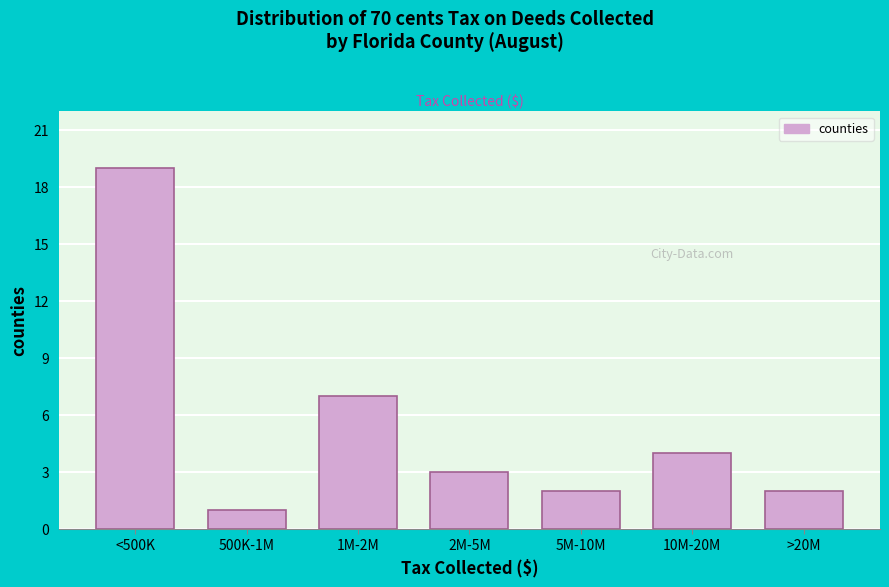

Reading left to right, list all the values displayed in this chart.

19	1	7	3	2	4	2